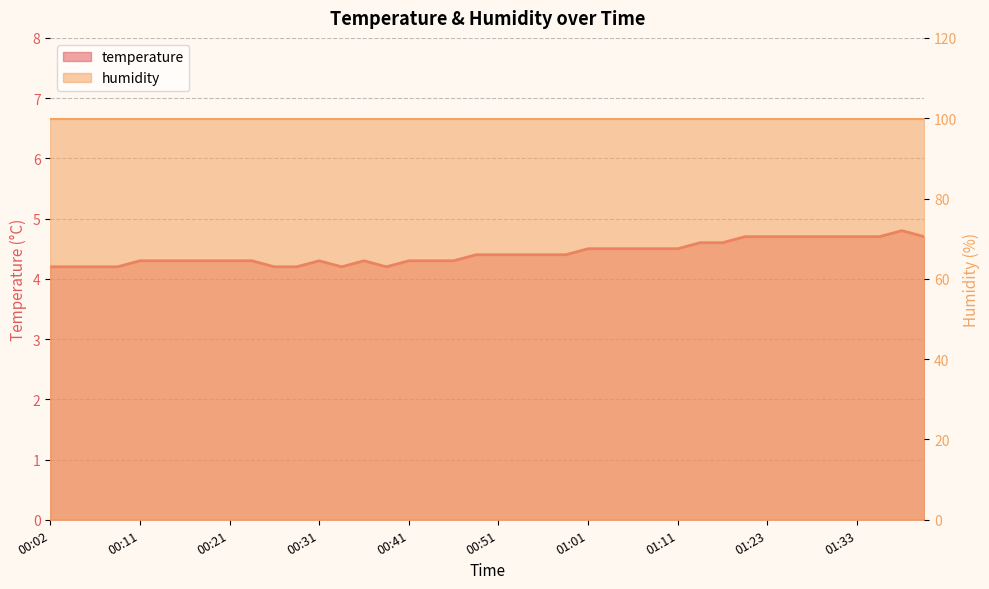

What is the label of the 24th point from the left?

00:58